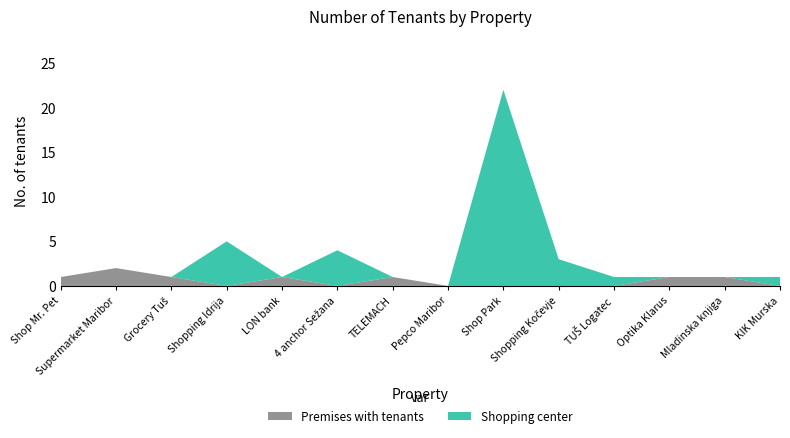

Reading left to right, transcribe all the data shown in this chart.

Premises with tenants: 1	2	1	0	1	0	1	0	0	0	0	1	1	0
Shopping center: 0	0	0	5	0	4	0	0	22	3	1	0	0	1
No. of tenants: 1	2	1	5	1	4	1	0	22	3	1	1	1	1